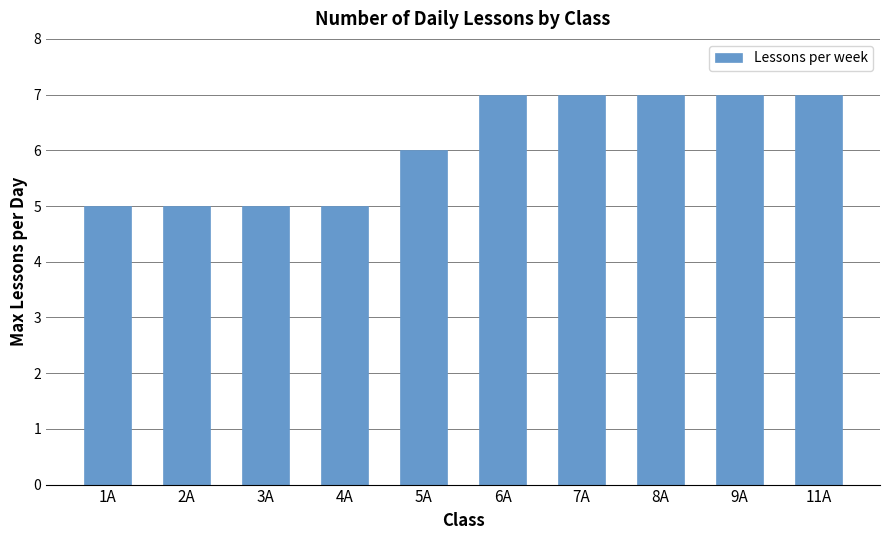

Reading right to left, list all the values displayed in this chart.

7	7	7	7	7	6	5	5	5	5